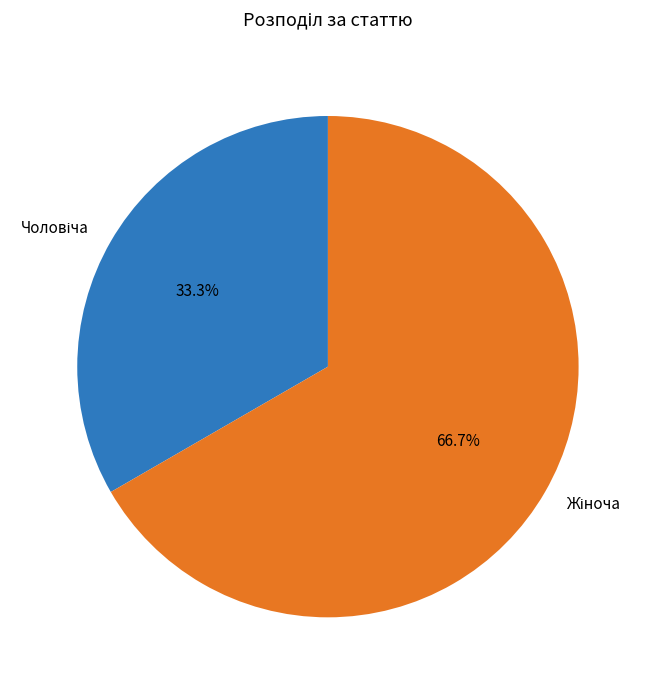

Is there a majority slice in this chart?

Yes